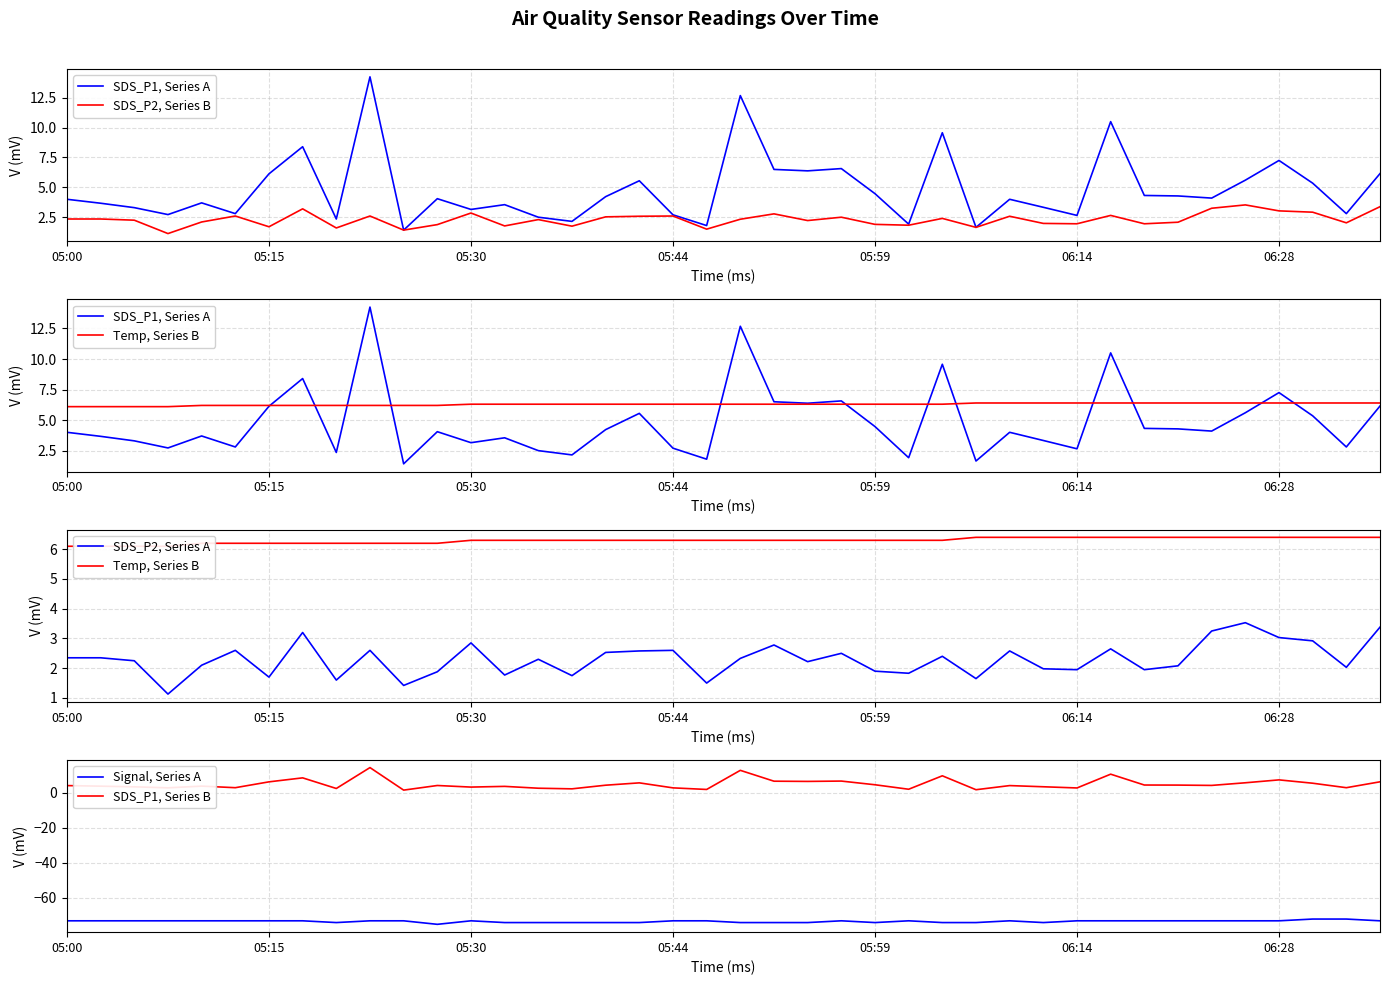

The SDS_P2, Series A series shows 1.9 at 05:59. True or false?

True